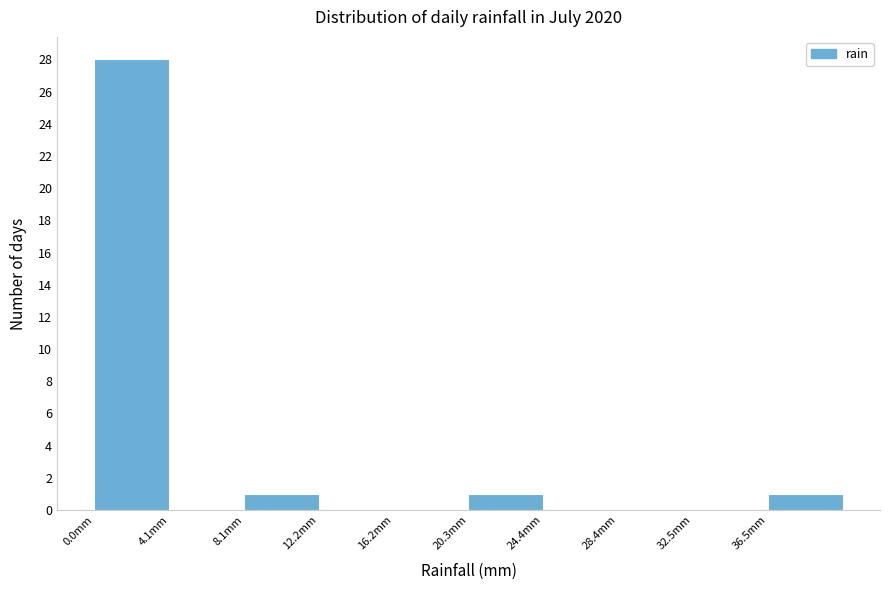

What is the height of the bar covering 8.0 to 12.0 on the x-axis? Neither the bar edges nor the heights are printed on the chart, so give them approximately, as read against the axes.

1